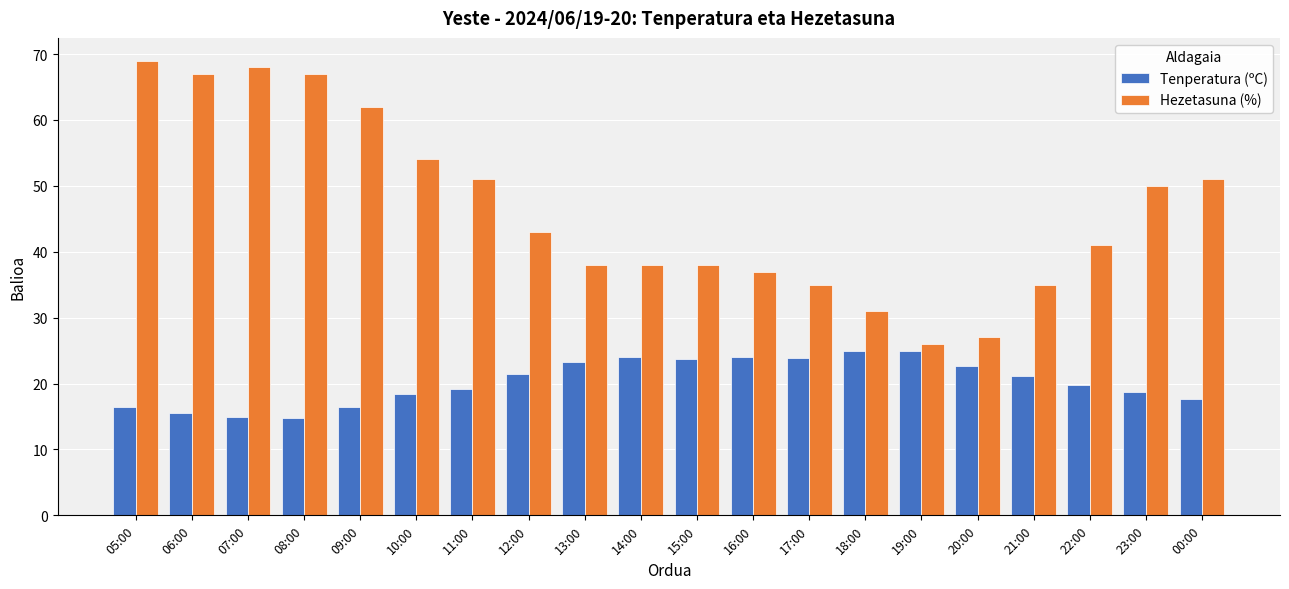

Which series changed the most between 07:00 and 18:00?

Hezetasuna (%)